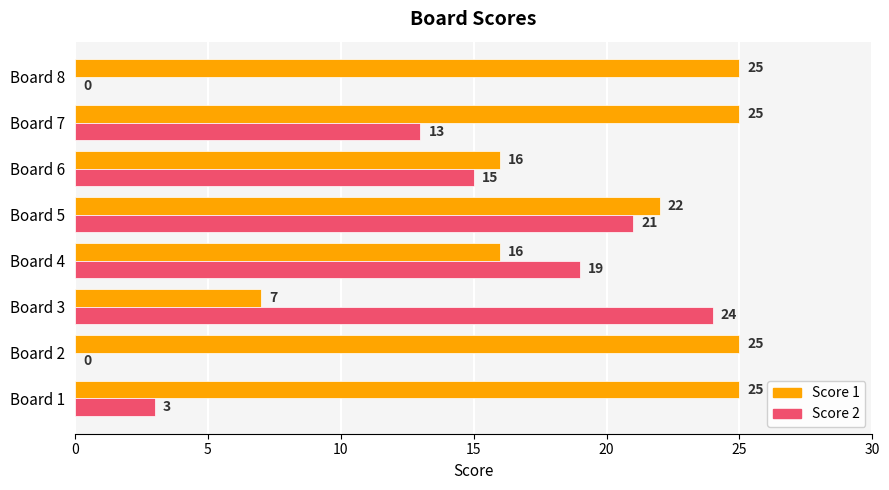

How many Score 1 values are between 16 and 25?

7